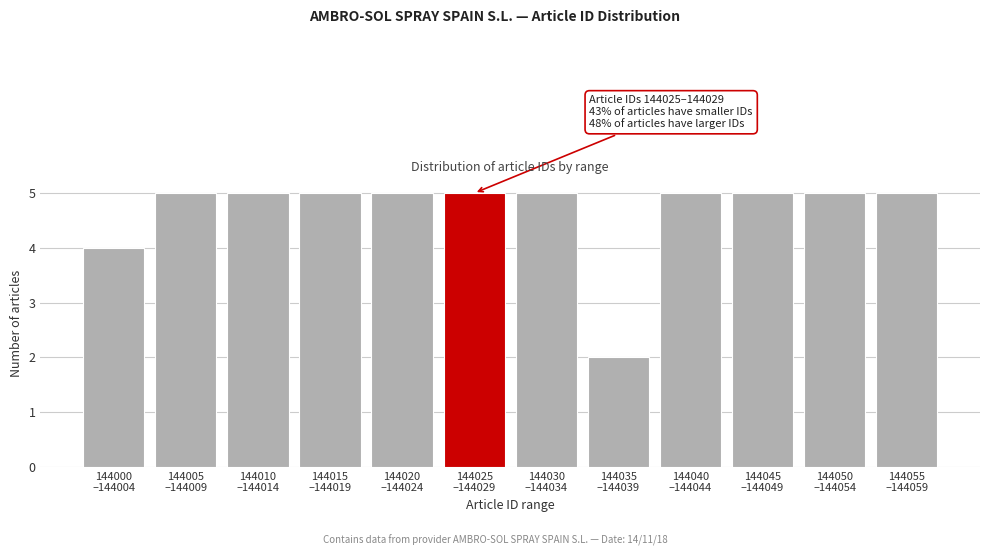

Reading left to right, transcribe all the data shown in this chart.

4	5	5	5	5	5	5	2	5	5	5	5